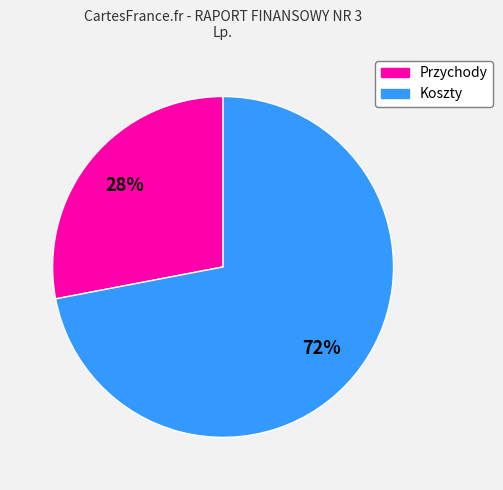

To the nearest percent, what is the average slice percentage?

50%